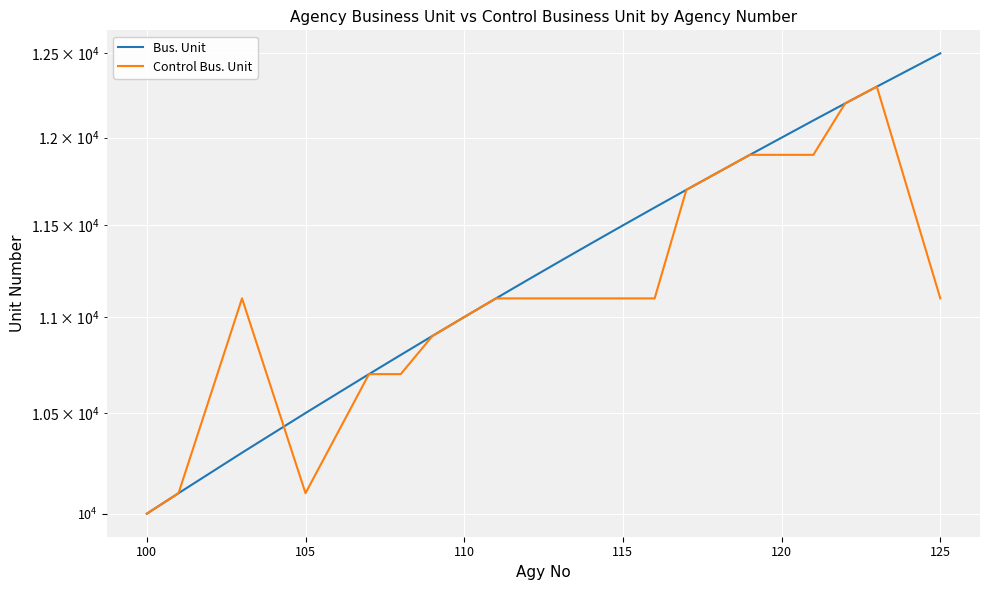

Which series ends up on top after the final intersection of Control Bus. Unit and Bus. Unit?

Bus. Unit